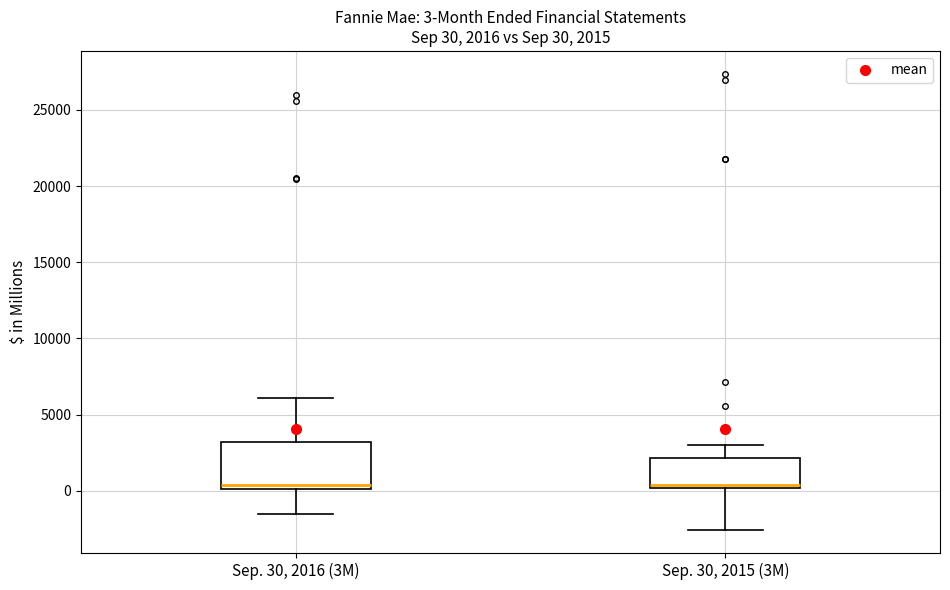

Comparing the boxes themselves (not the whiskers), which one is the tallest?

Sep. 30, 2016 (3M)